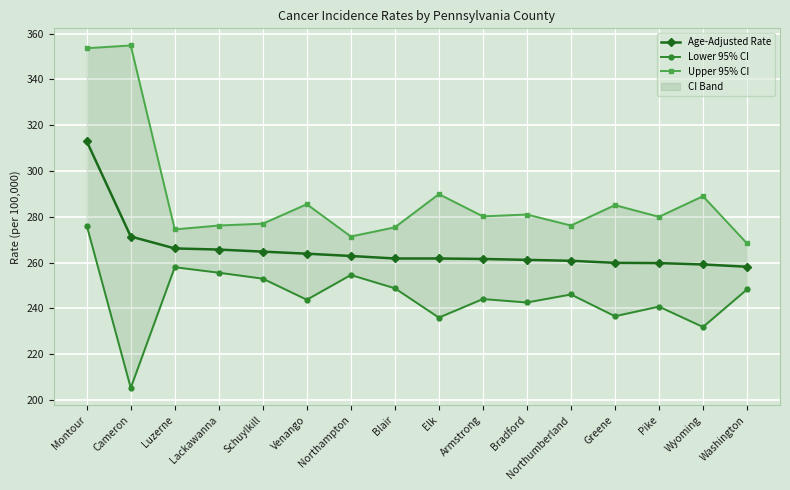

What is the highest value of the Lower 95% CI series?

276.2